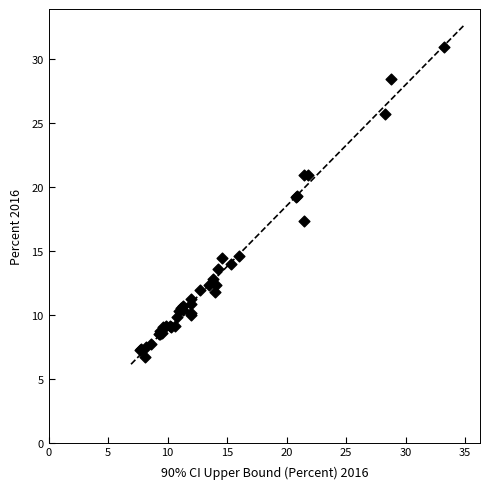

What Y value in the scatter plot is closest to 18?

17.3